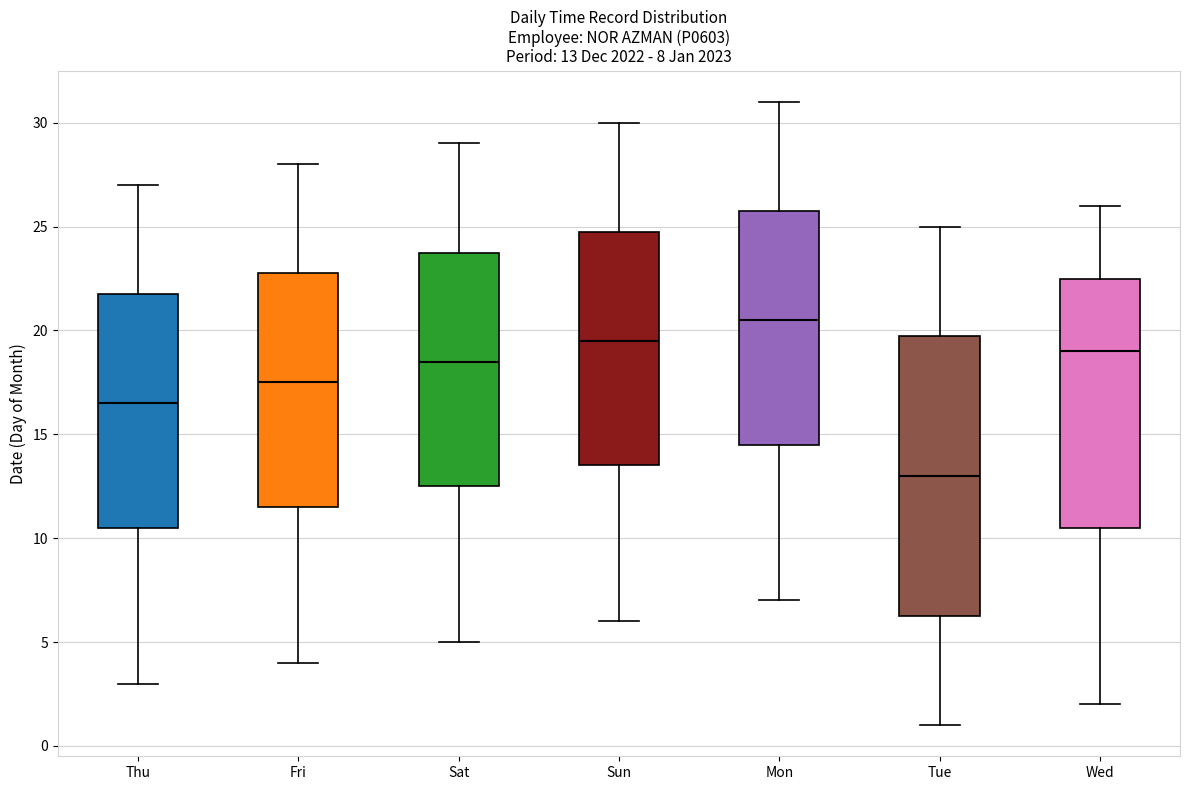

Which box has the highest median line?

Mon